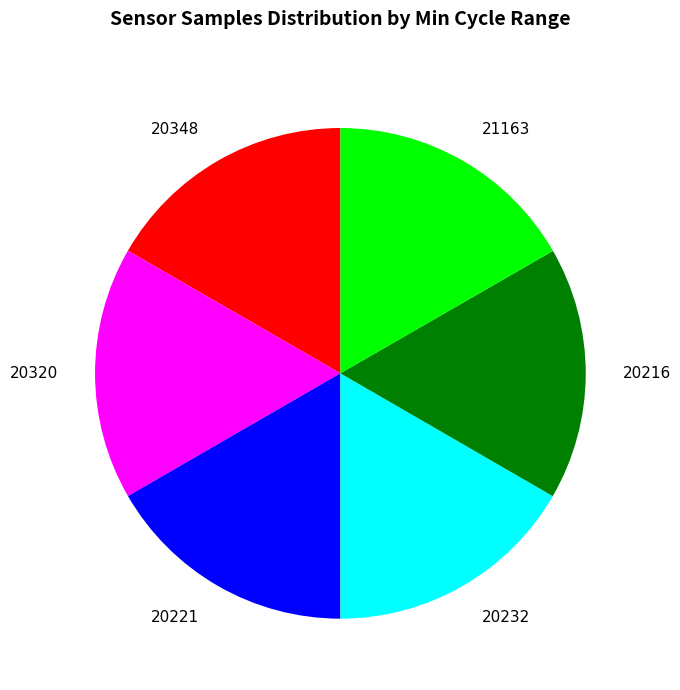

Combined, do 20320 and 20221 account for over 50%?

No